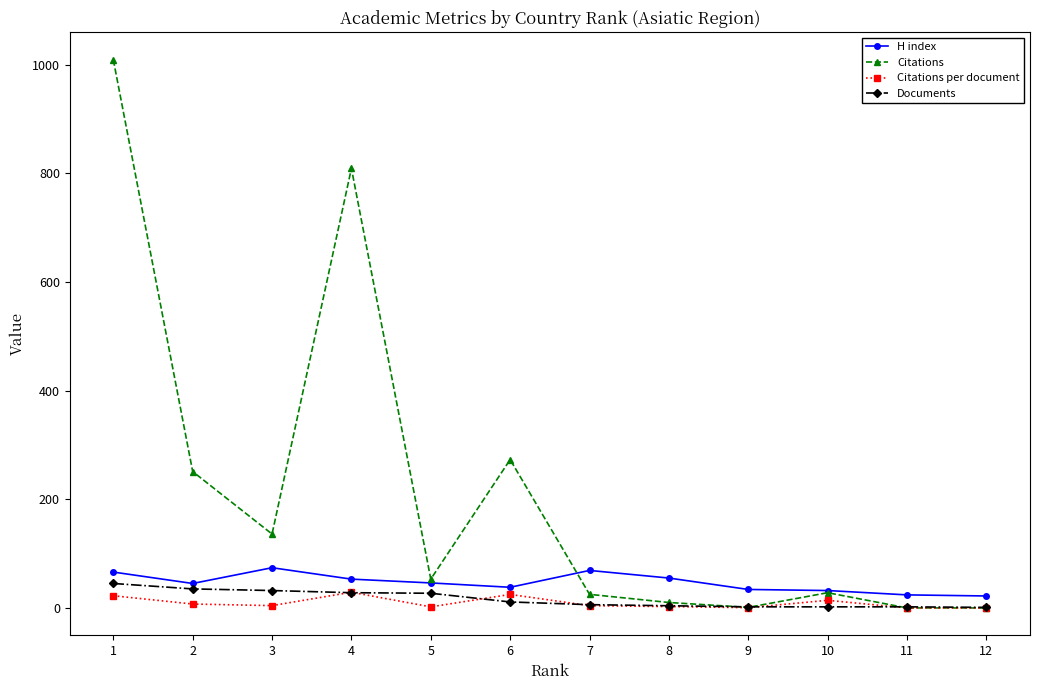

What is the value of the Citations per document point at the 8th from the left?

2.5